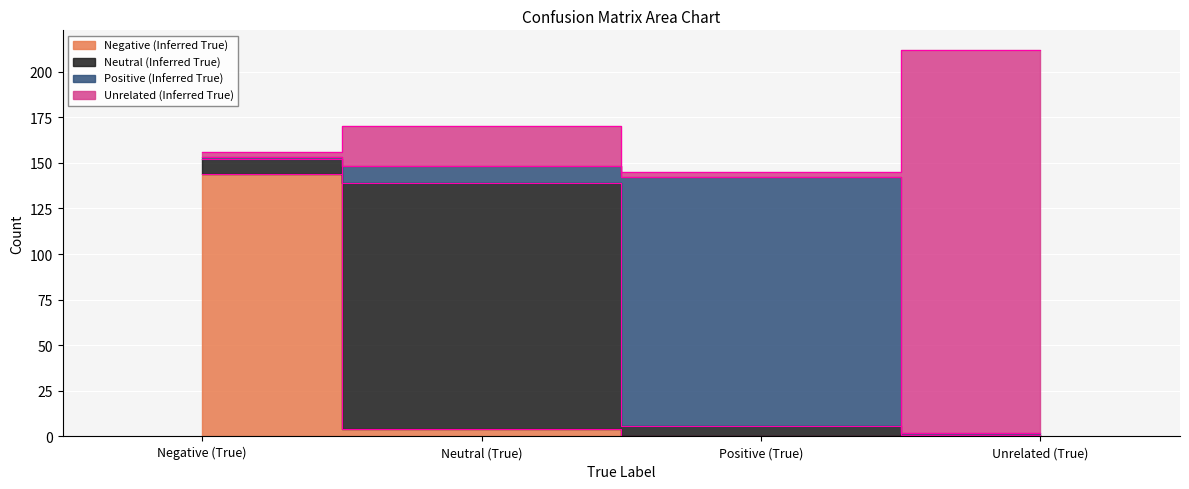

True or false: Negative (Inferred True) has more than 2 points higher than both neighbors.

False